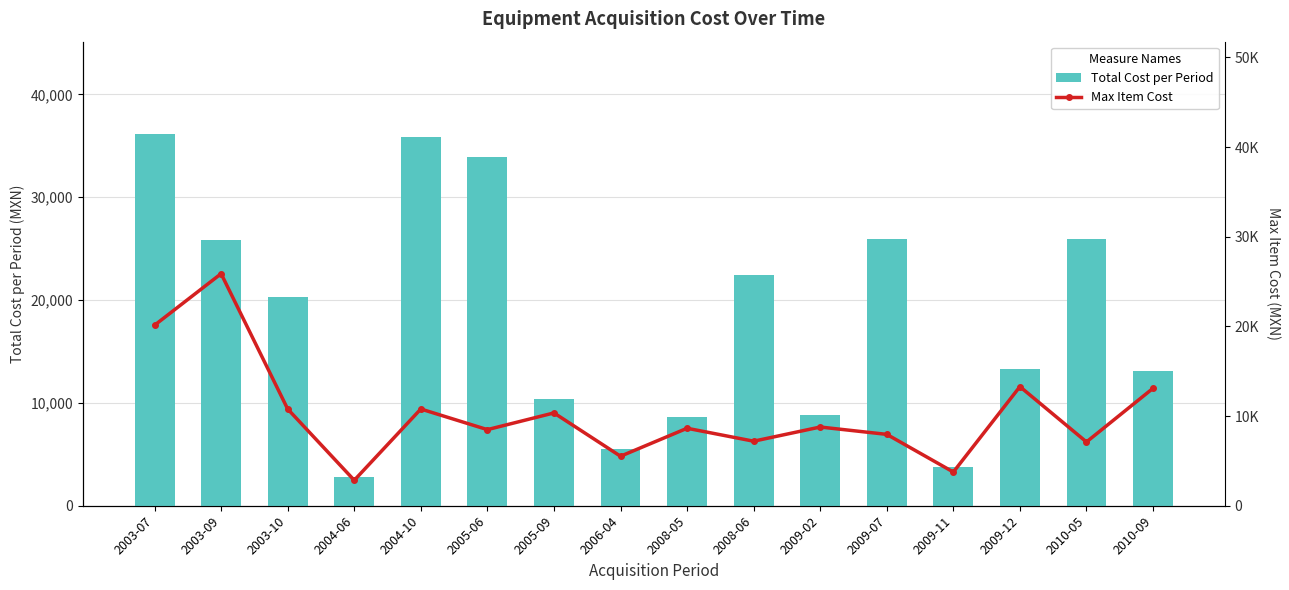

The value of Total Cost per Period at 2004-10 is 35806.5. True or false?

True